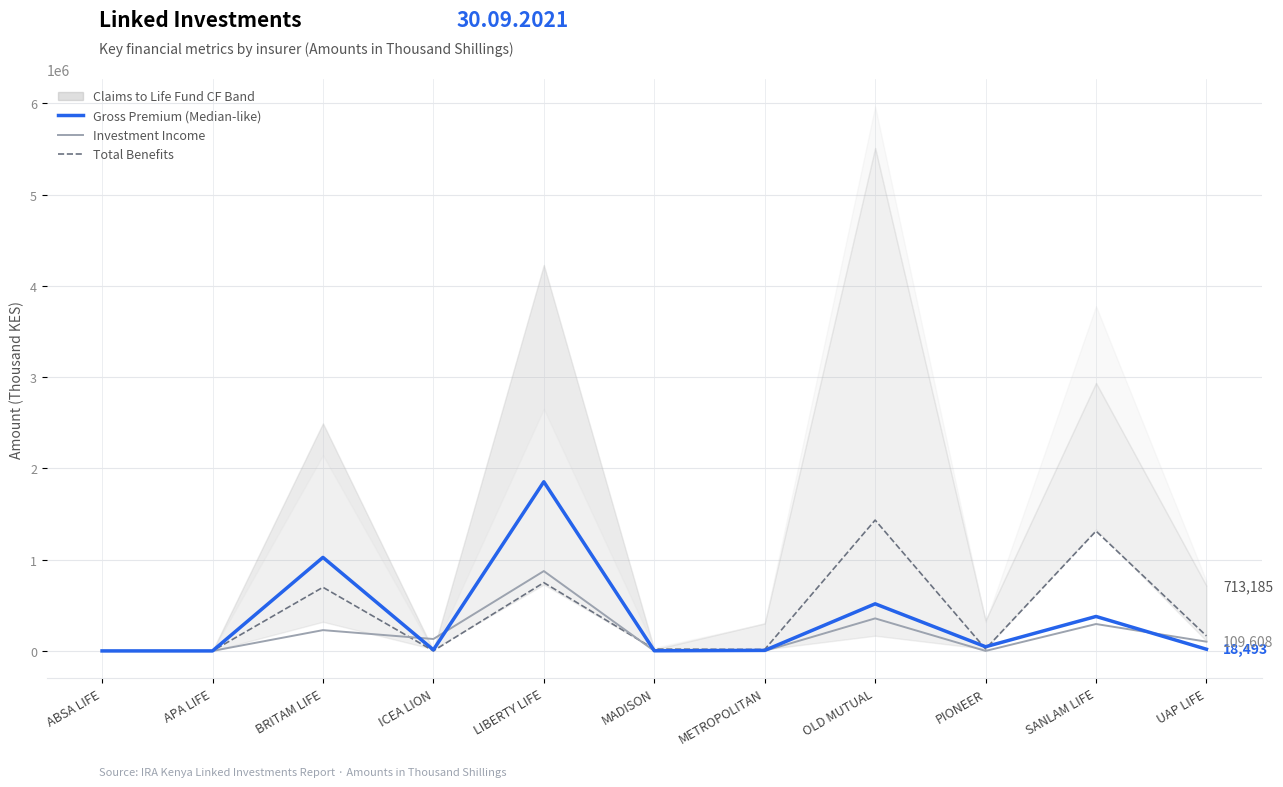

Which category has the highest value across all series?

LIBERTY LIFE